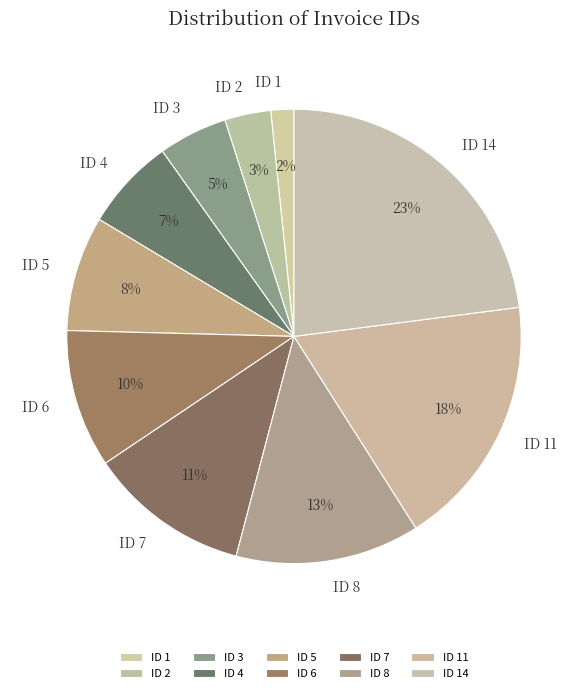

Combined, do ID 14 and ID 4 account for over 50%?

No